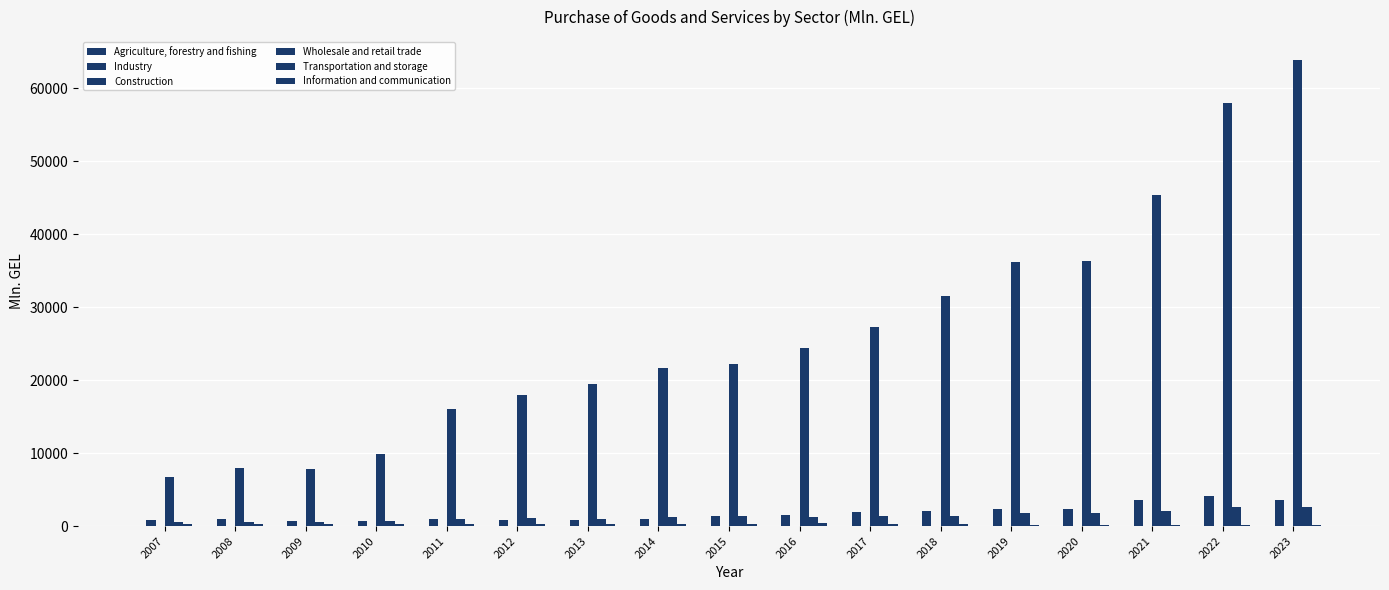

What is the minimum value shown in the chart?

0.5